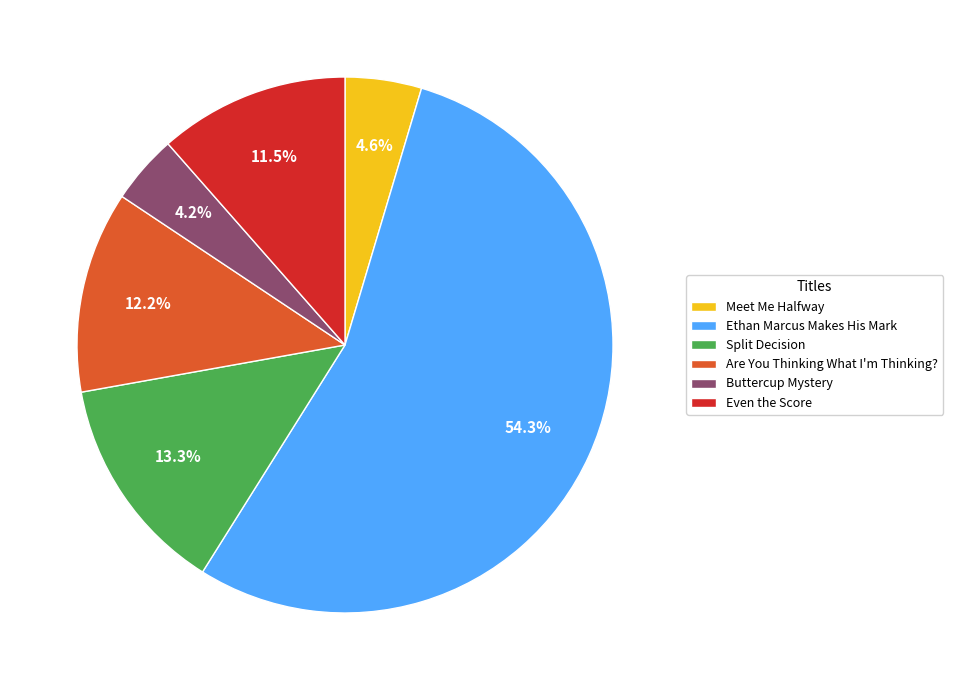

The Are You Thinking What I'm Thinking? slice represents 12% of the pie. True or false?

True